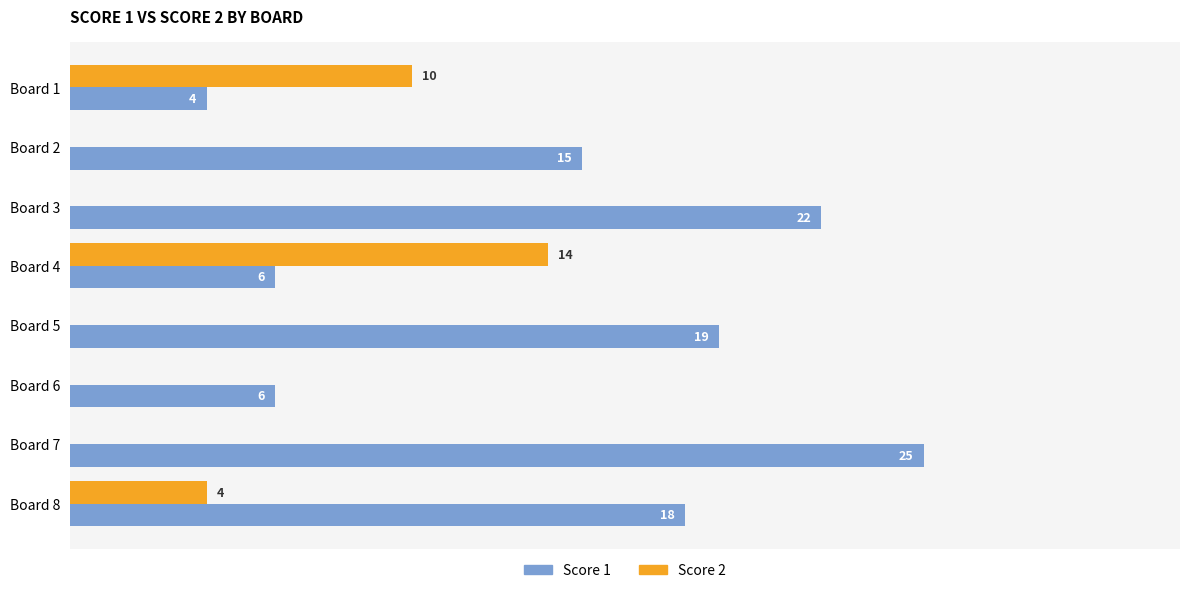

At which category is the sum across all series the highest?

Board 7